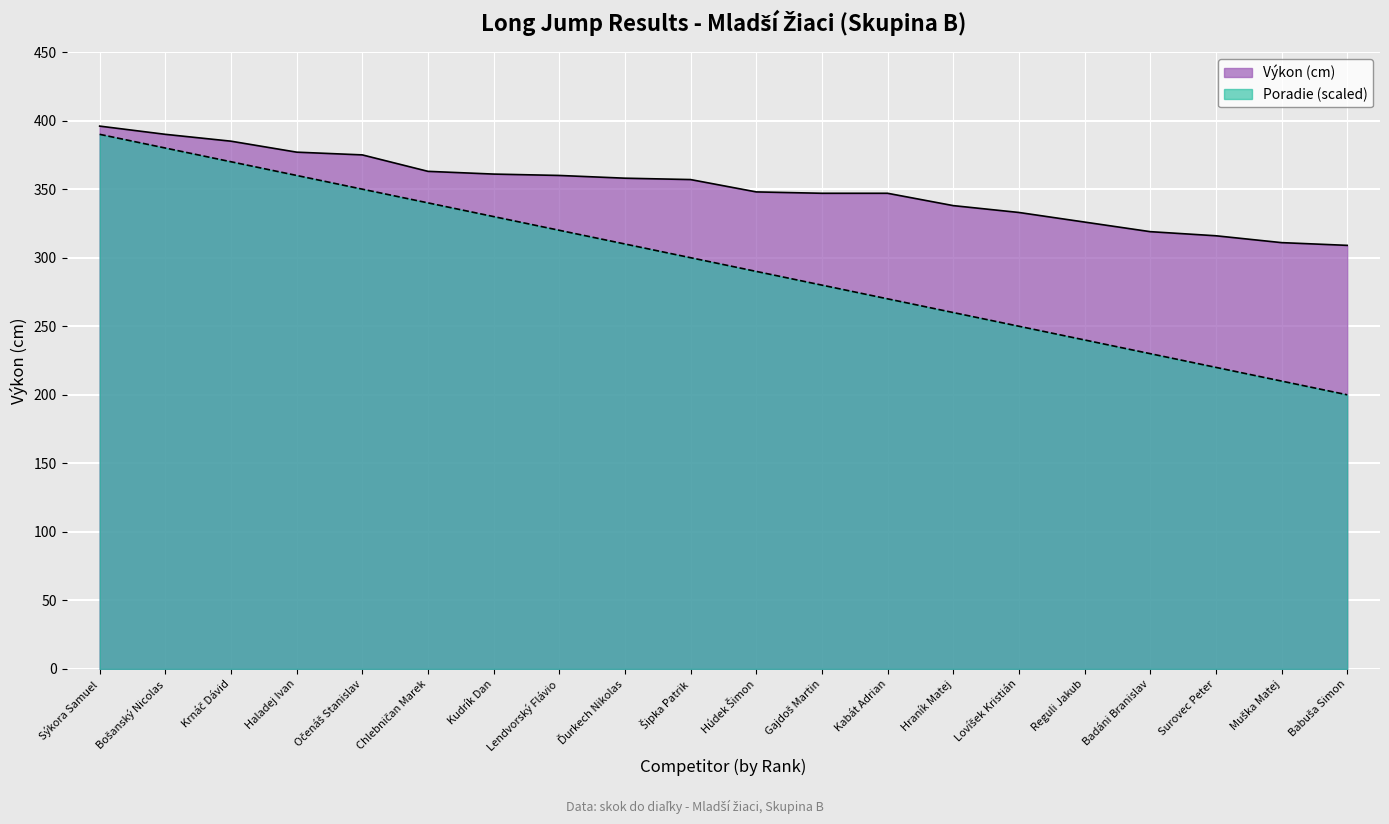

The Výkon series shows 326 at Reguli Jakub. True or false?

True